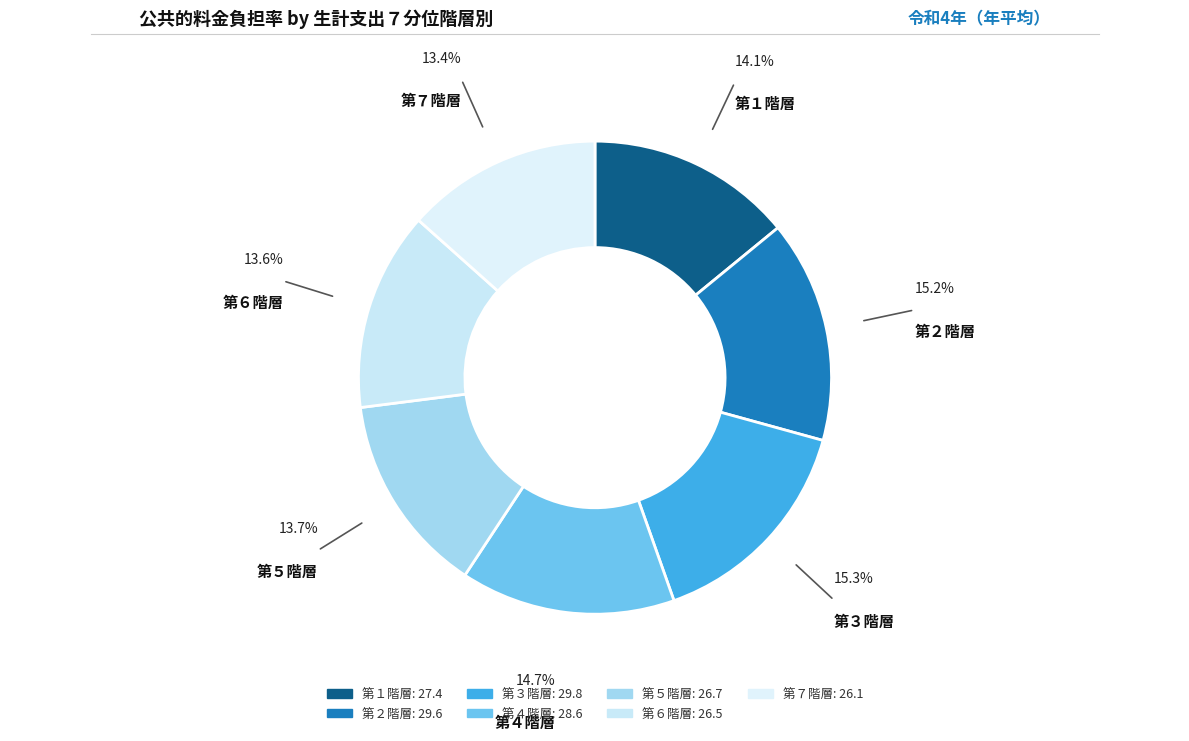

Which category has the biggest portion of the pie?

第３階層